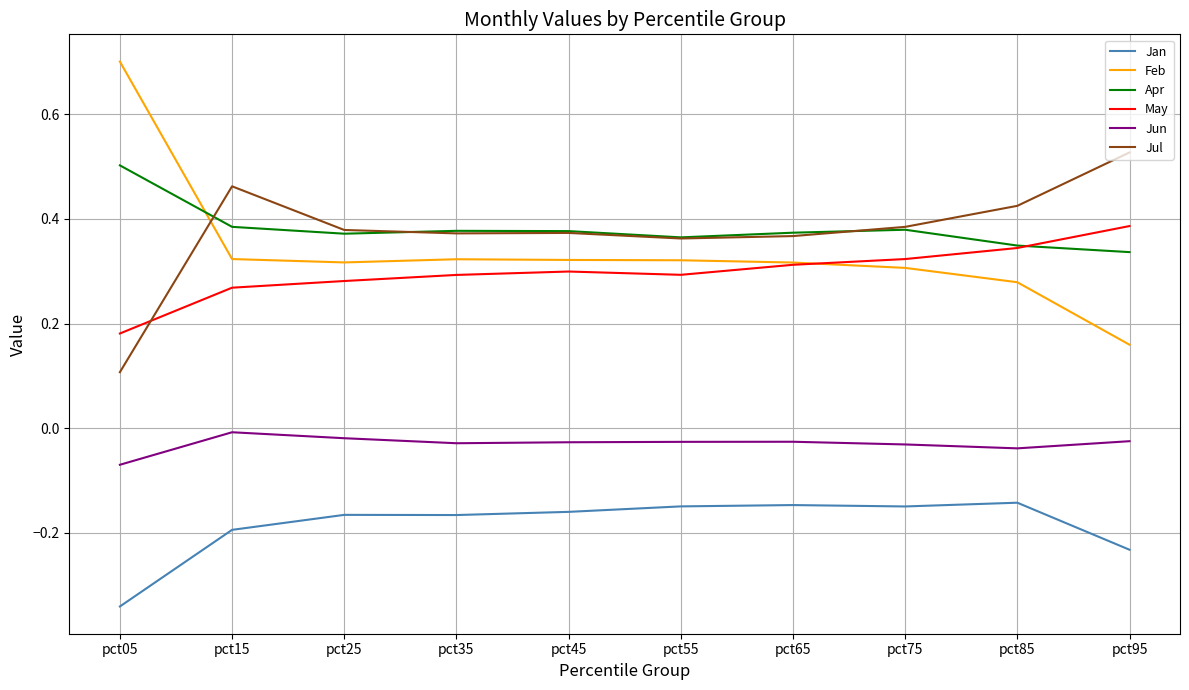

What is the spread (max minus min) of values at pct05?

1.0